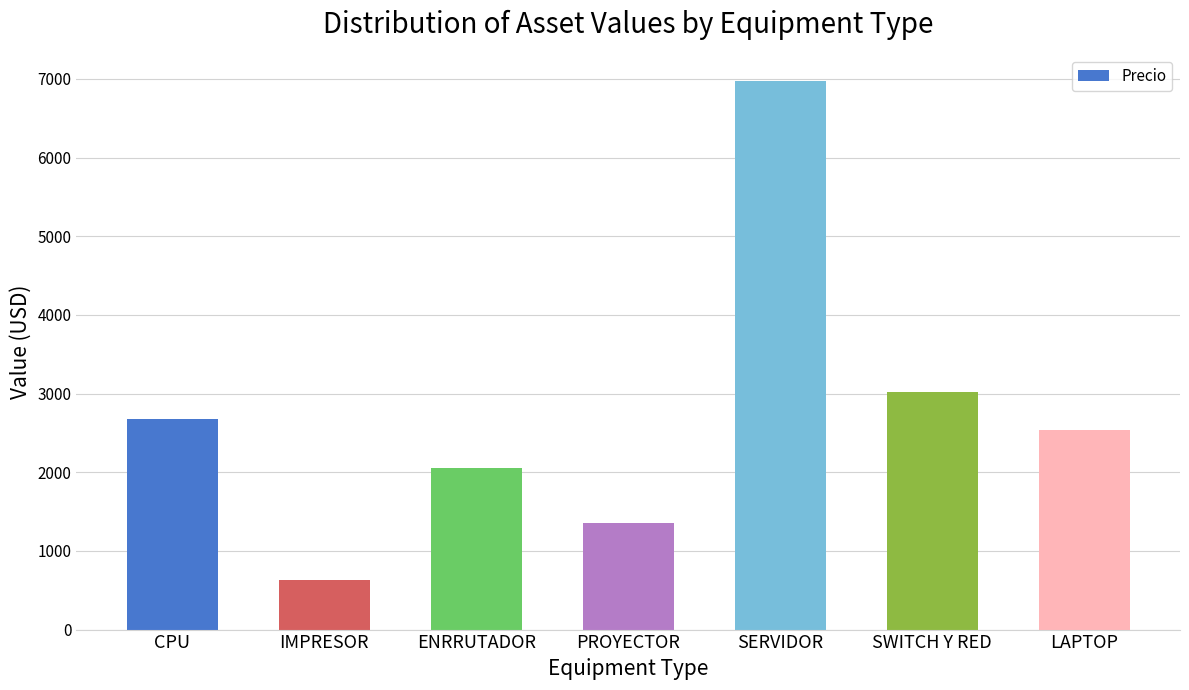

List the labels in order of value, smallest first.

IMPRESOR, PROYECTOR, ENRRUTADOR, LAPTOP, CPU, SWITCH Y RED, SERVIDOR